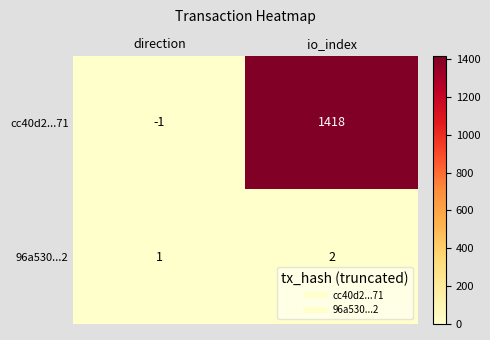

How many distinct data groups are displayed?

2